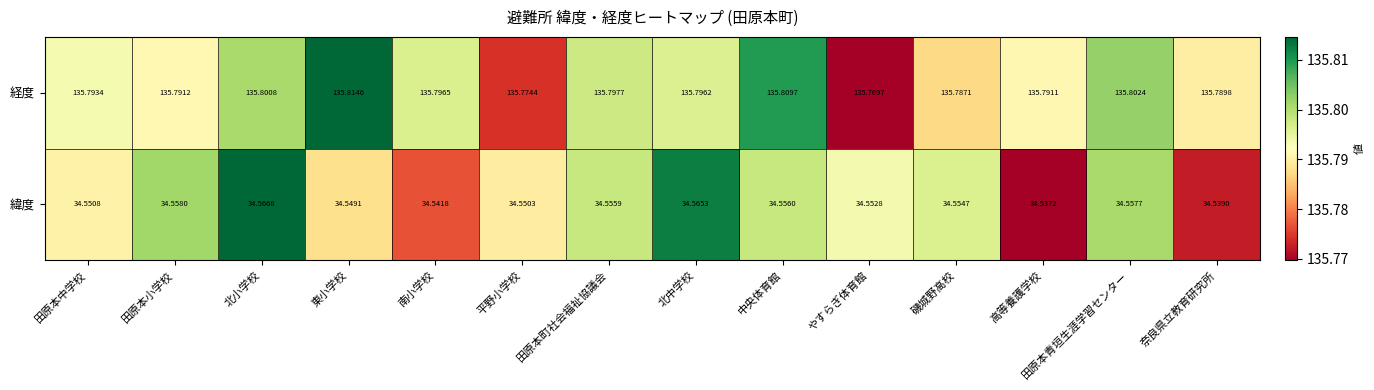

Rank the categories by value from highest to lowest.

東小学校, 中央体育館, 田原本青垣生涯学習センター, 北小学校, 田原本町社会福祉協議会, 南小学校, 北中学校, 田原本中学校, 田原本小学校, 高等養護学校, 奈良県立教育研究所, 磯城野高校, 平野小学校, やすらぎ体育館